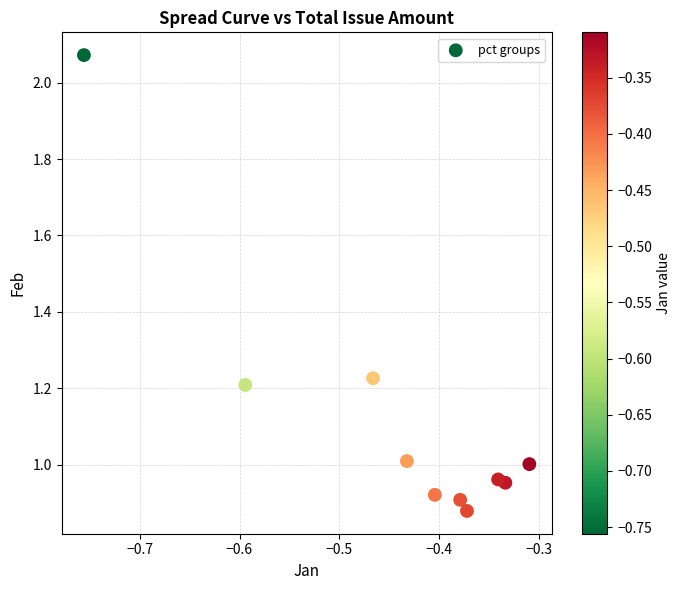

What is the average Y value?

1.1